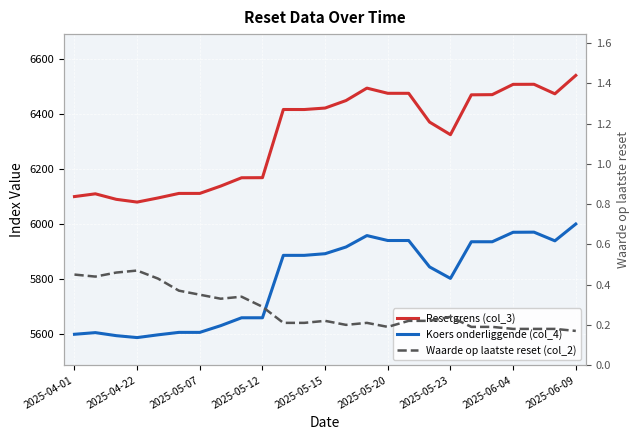

Which has a higher value, 20 or 21?

21